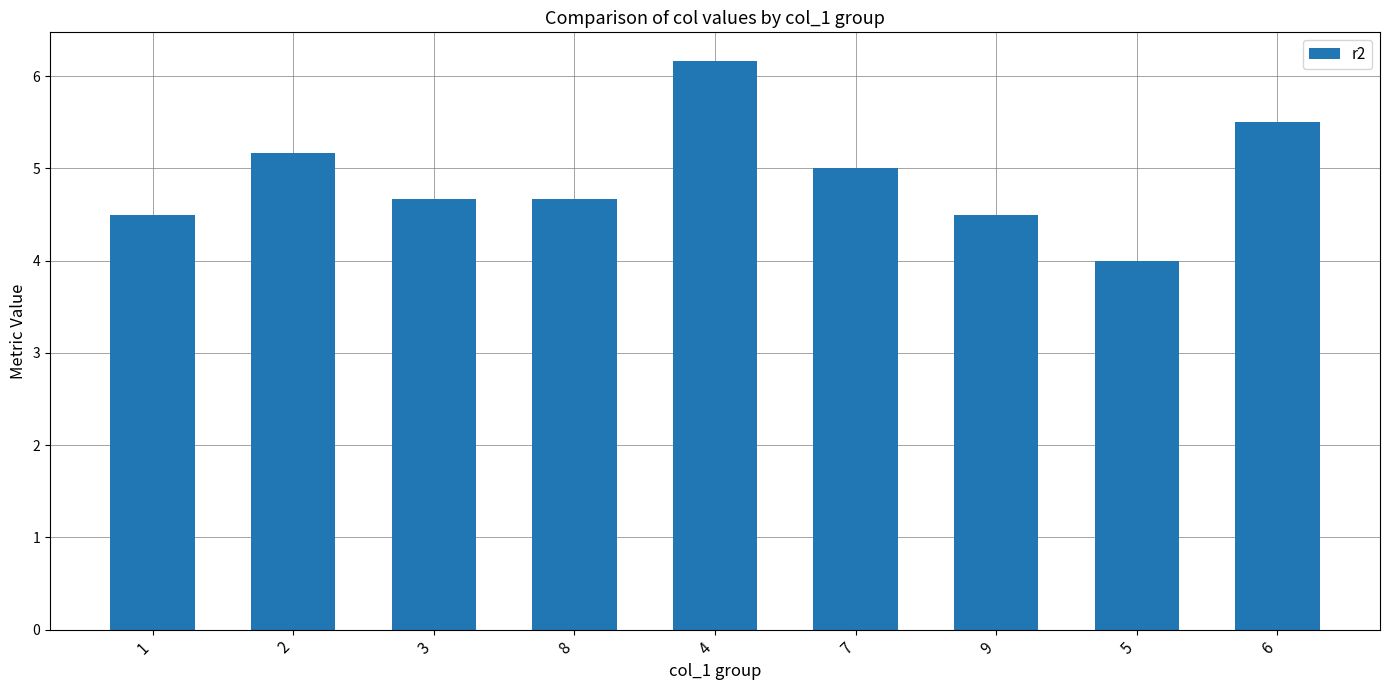

Which label corresponds to the largest value in the chart?

4